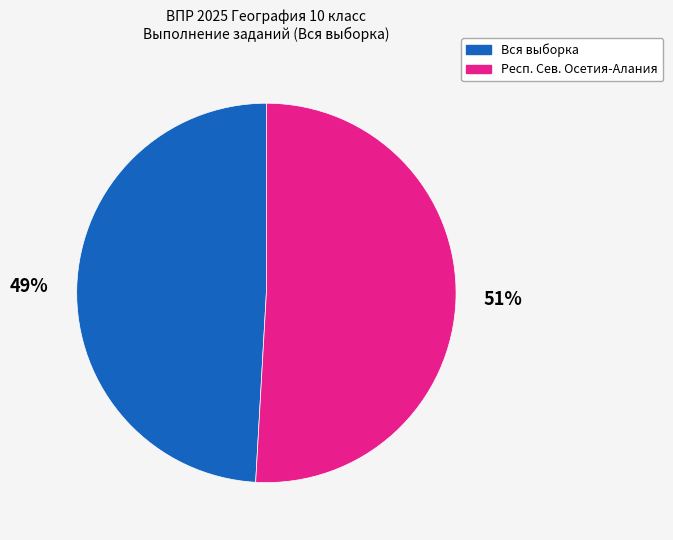

To the nearest percent, what is the difference between the largest and smallest slice percentages?

2%